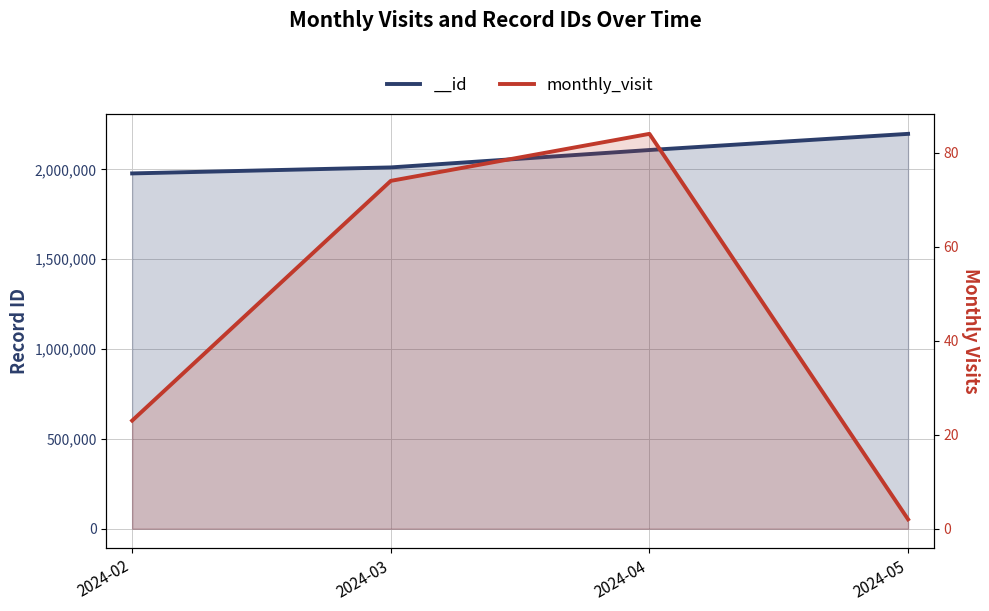

How many values are between 23 and 84?

3